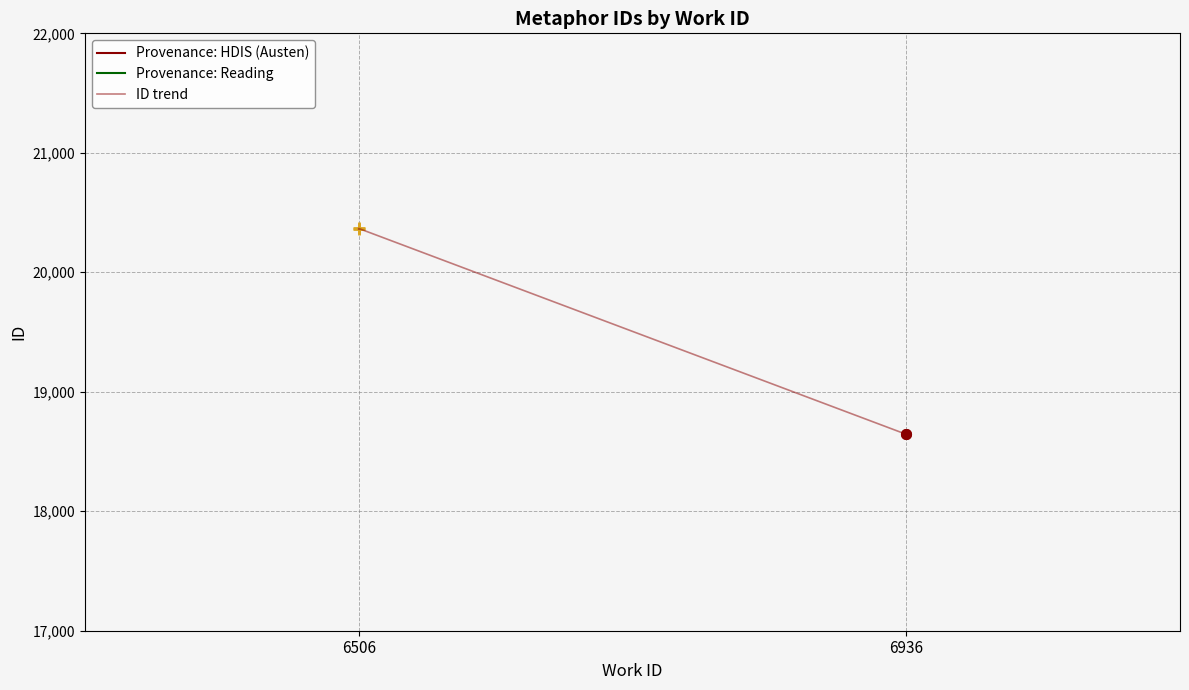

How many values are below 20363?

2